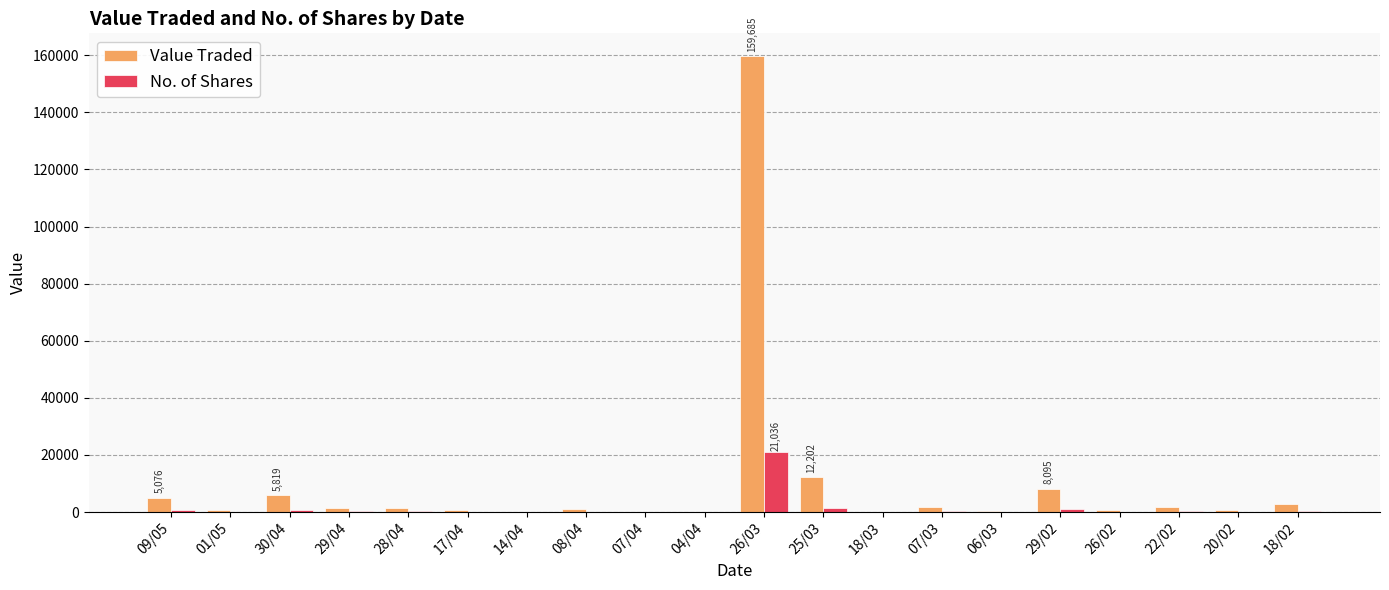

Which series has the largest range (max minus min)?

Value Traded